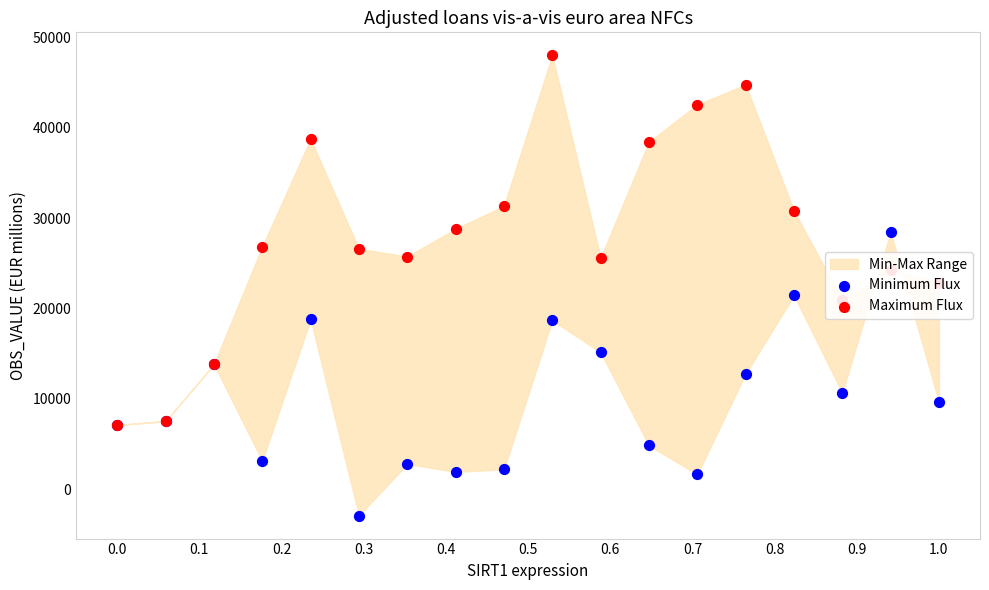

Which series reaches the maximum Y coordinate?

Maximum Flux